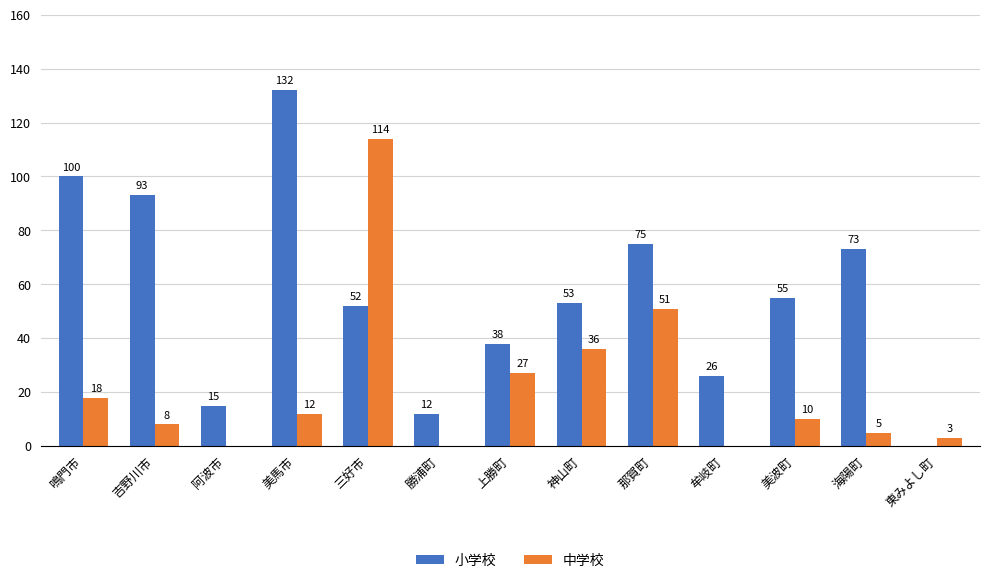

Count the number of data series in this chart.

2